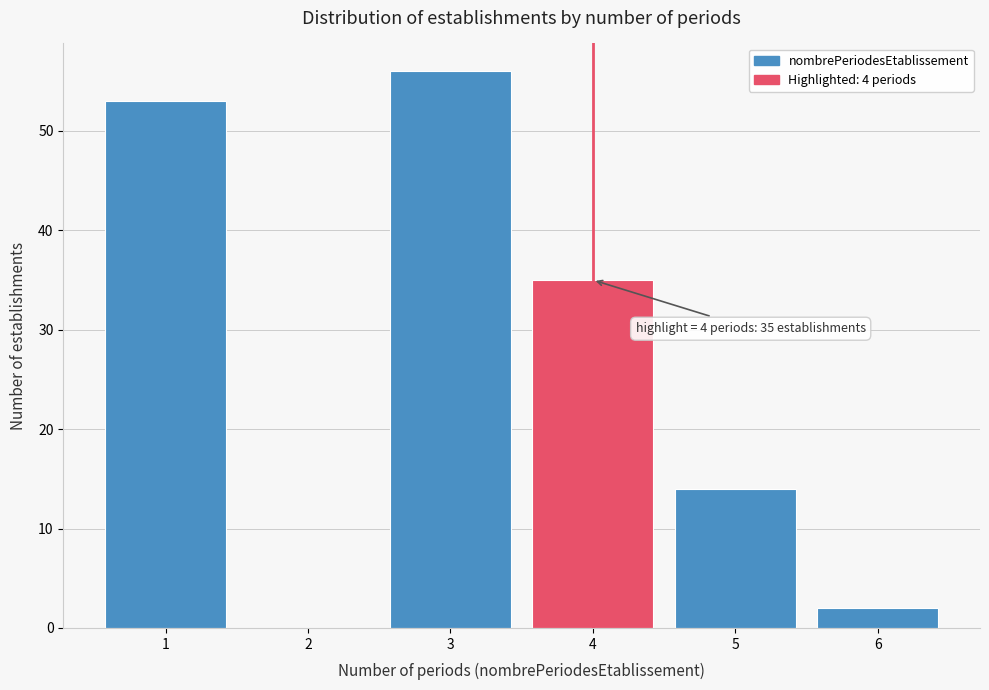

Which range on the x-axis has the tallest bar?

2.5 to 3.5